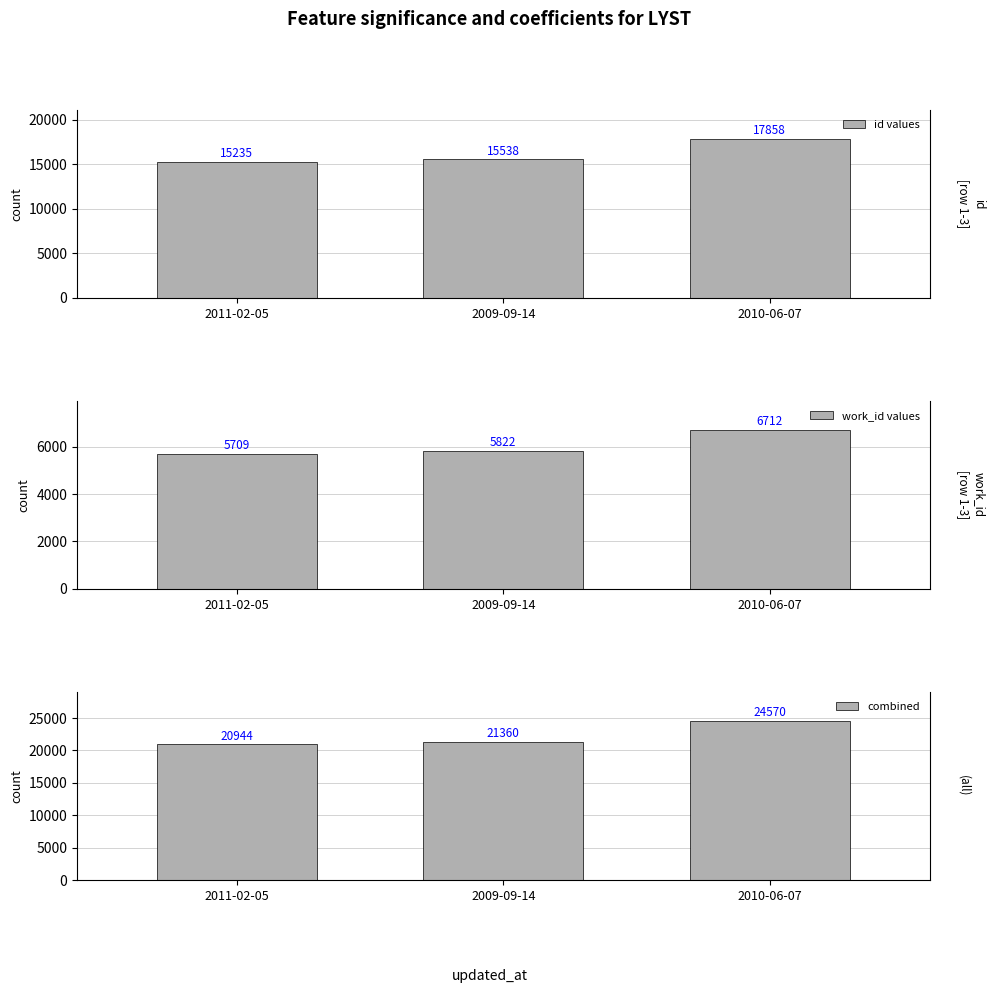

Reading left to right, extract all data points from this chart.

id values: 2011-02-05=15235	2009-09-14=15538	2010-06-07=17858
work_id values: 2011-02-05=5709	2009-09-14=5822	2010-06-07=6712
combined: 2011-02-05=20944	2009-09-14=21360	2010-06-07=24570